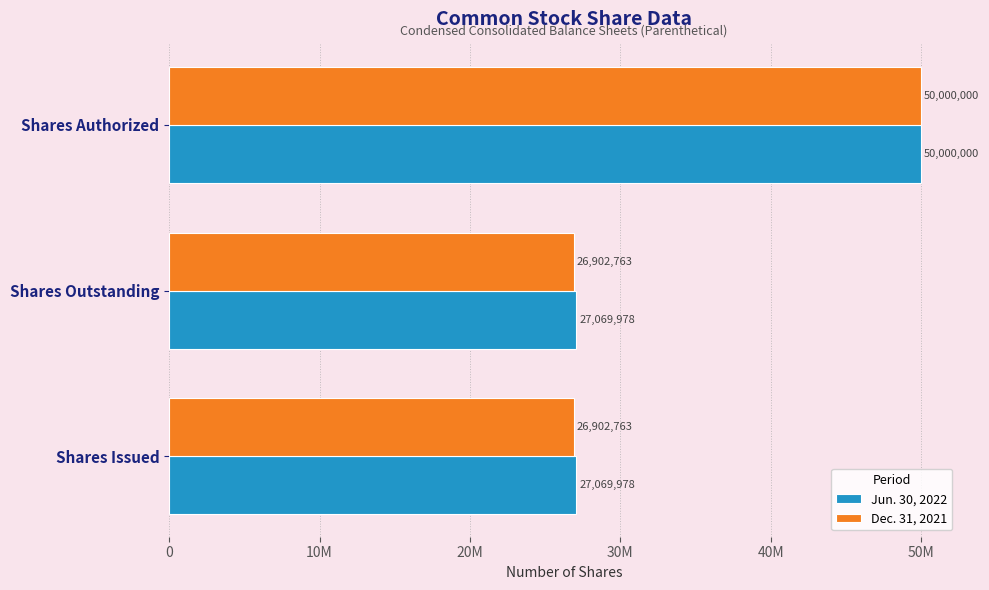

What are all the series names shown in the legend?

Jun. 30, 2022, Dec. 31, 2021